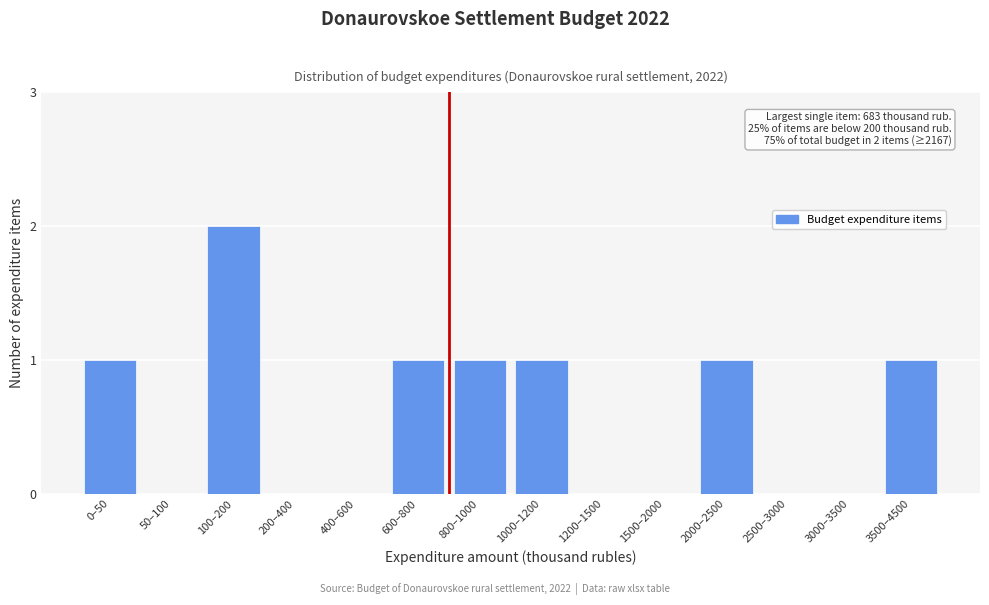

Reading left to right, extract all data points from this chart.

0–50=1	50–100=0	100–200=2	200–400=0	400–600=0	600–800=1	800–1000=1	1000–1200=1	1200–1500=0	1500–2000=0	2000–2500=1	2500–3000=0	3000–3500=0	3500–4500=1